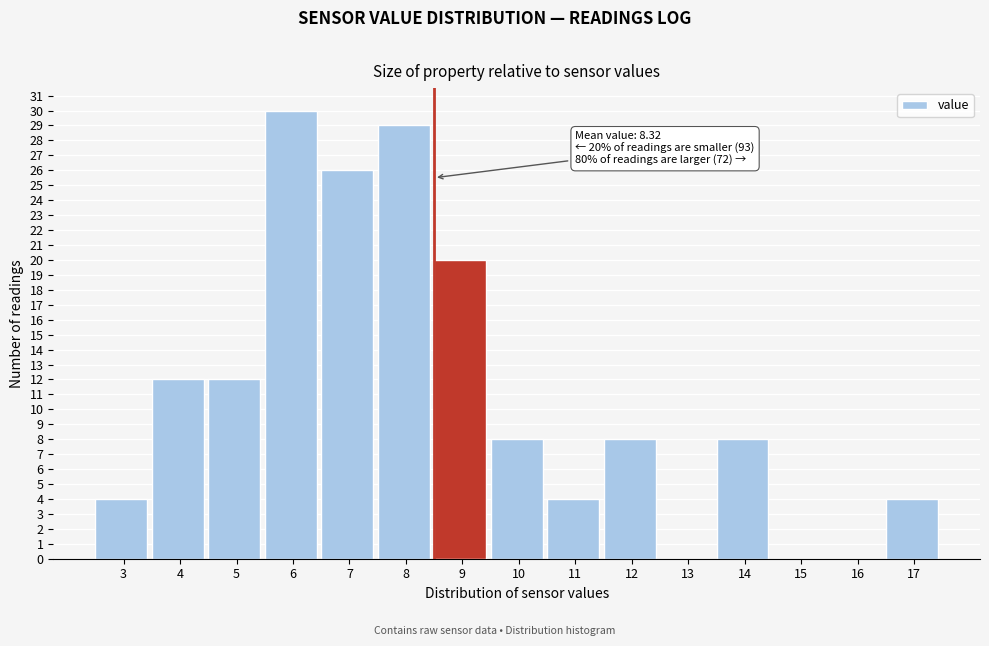

Reading left to right, what are all the values shown in this chart?

3=4	4=12	5=12	6=30	7=26	8=29	9=20	10=8	11=4	12=8	13=0	14=8	15=0	16=0	17=4